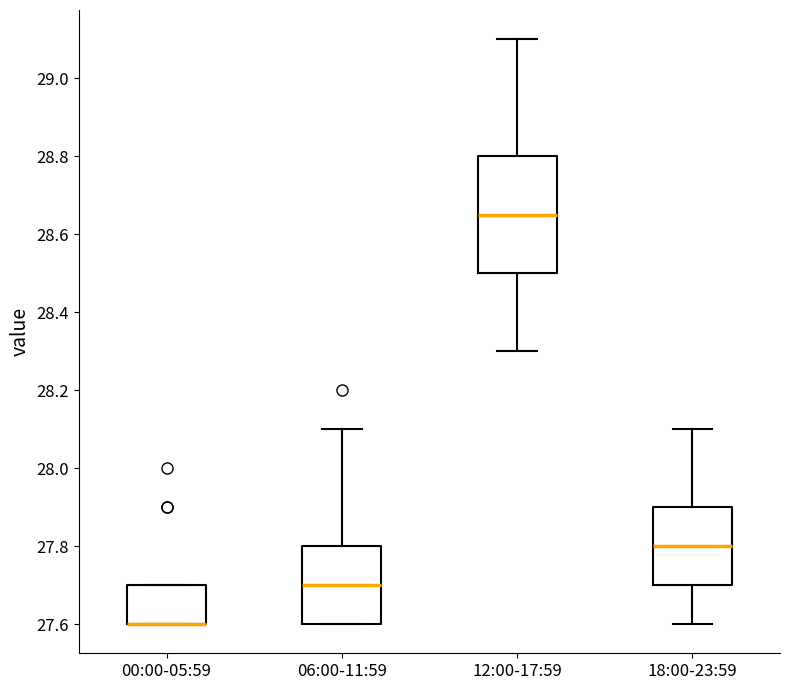

Where is the upper edge of the box for 00:00-05:59 on the y-axis? The values are not printed on the chart, so give them approximately, as read against the axis.

27.70